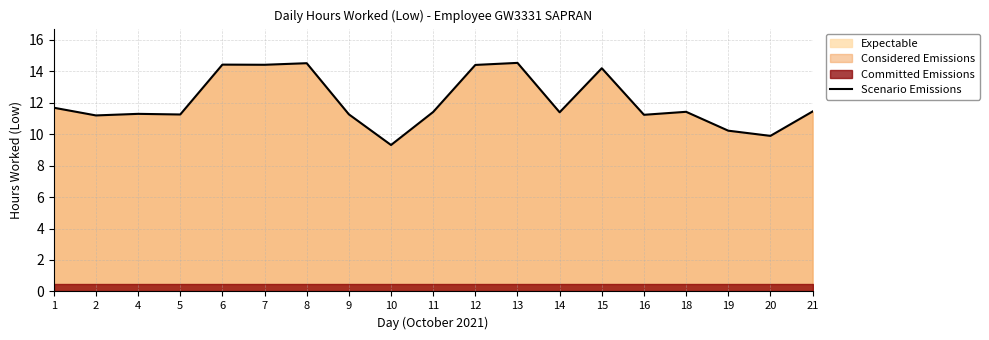

How many lines are shown in the chart?

1